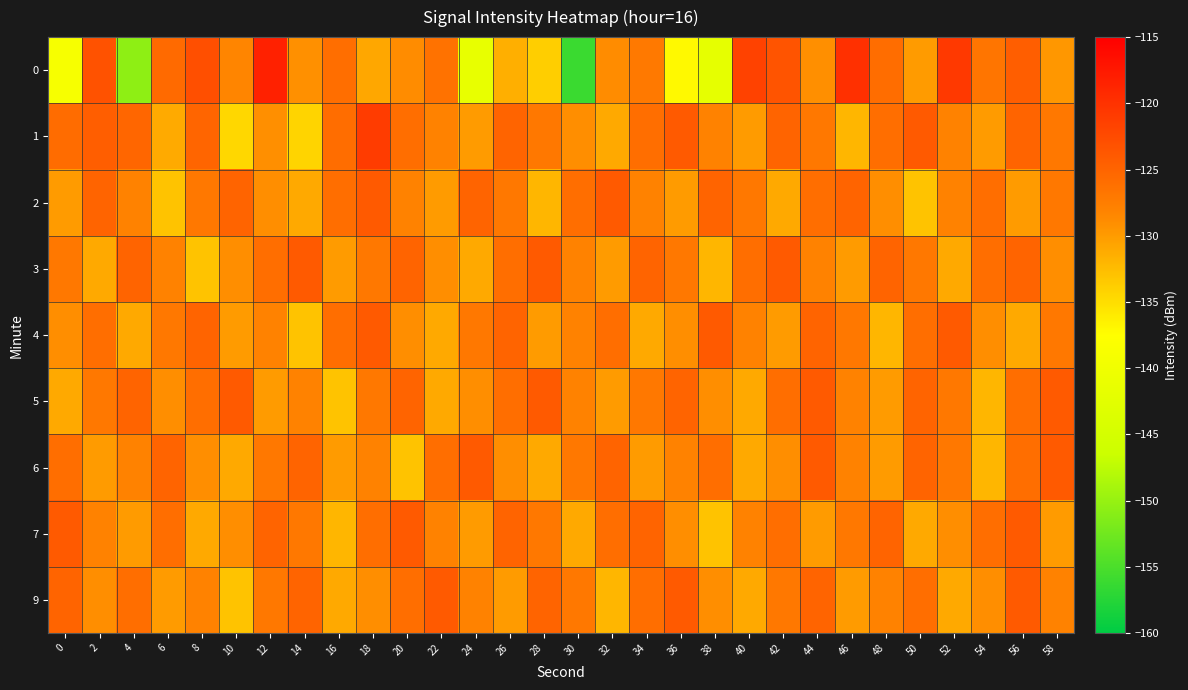

Reading left to right, what are all the values shown in this chart?

0: 0=-138.8	2=-123.2	4=-150.6	6=-125.6	8=-123.0	10=-128.3	12=-118.4	14=-129.2	16=-126.0	18=-130.9	20=-128.8	22=-126.4	24=-141.4	26=-131.5	28=-133.9	30=-156.1	32=-128.9	34=-127.1	36=-137.1	38=-141.8	40=-121.6	42=-123.4	44=-129.1	46=-119.9	48=-125.8	50=-130.0	52=-120.8	54=-126.7	56=-124.4	58=-129.7
1: 0=-125.8	2=-124.3	4=-125.2	6=-131.1	8=-125.1	10=-134.5	12=-129.1	14=-134.3	16=-125.9	18=-121.1	20=-126.0	22=-128.0	24=-130.0	26=-125.0	28=-127.0	30=-129.0	32=-131.0	34=-126.0	36=-124.0	38=-128.0	40=-130.0	42=-125.0	44=-127.0	46=-132.0	48=-126.0	50=-124.0	52=-128.0	54=-130.0	56=-125.0	58=-127.0
2: 0=-130.0	2=-125.0	4=-128.0	6=-133.0	8=-127.0	10=-125.0	12=-129.0	14=-131.0	16=-126.0	18=-124.0	20=-128.0	22=-130.0	24=-125.0	26=-127.0	28=-132.0	30=-126.0	32=-124.0	34=-128.0	36=-130.0	38=-125.0	40=-127.0	42=-131.0	44=-126.0	46=-125.0	48=-129.0	50=-133.0	52=-128.0	54=-126.0	56=-130.0	58=-127.0
3: 0=-127.0	2=-131.0	4=-125.0	6=-128.0	8=-133.0	10=-129.0	12=-126.0	14=-124.0	16=-130.0	18=-127.0	20=-125.0	22=-129.0	24=-131.0	26=-126.0	28=-124.0	30=-128.0	32=-130.0	34=-125.0	36=-127.0	38=-132.0	40=-126.0	42=-124.0	44=-128.0	46=-130.0	48=-125.0	50=-127.0	52=-131.0	54=-126.0	56=-125.0	58=-129.0
4: 0=-129.0	2=-126.0	4=-131.0	6=-127.0	8=-125.0	10=-130.0	12=-128.0	14=-133.0	16=-126.0	18=-124.0	20=-129.0	22=-131.0	24=-127.0	26=-125.0	28=-130.0	30=-128.0	32=-126.0	34=-131.0	36=-129.0	38=-124.0	40=-128.0	42=-130.0	44=-125.0	46=-127.0	48=-132.0	50=-126.0	52=-124.0	54=-129.0	56=-131.0	58=-127.0
5: 0=-131.0	2=-127.0	4=-125.0	6=-129.0	8=-126.0	10=-124.0	12=-130.0	14=-128.0	16=-133.0	18=-127.0	20=-125.0	22=-131.0	24=-129.0	26=-126.0	28=-124.0	30=-128.0	32=-130.0	34=-127.0	36=-125.0	38=-129.0	40=-131.0	42=-126.0	44=-124.0	46=-128.0	48=-130.0	50=-125.0	52=-127.0	54=-132.0	56=-126.0	58=-124.0
6: 0=-126.0	2=-130.0	4=-128.0	6=-125.0	8=-129.0	10=-131.0	12=-127.0	14=-125.0	16=-130.0	18=-128.0	20=-133.0	22=-126.0	24=-124.0	26=-129.0	28=-131.0	30=-127.0	32=-125.0	34=-130.0	36=-128.0	38=-126.0	40=-131.0	42=-129.0	44=-124.0	46=-128.0	48=-130.0	50=-125.0	52=-127.0	54=-132.0	56=-126.0	58=-124.0
7: 0=-124.0	2=-128.0	4=-130.0	6=-126.0	8=-131.0	10=-129.0	12=-125.0	14=-127.0	16=-132.0	18=-126.0	20=-124.0	22=-128.0	24=-130.0	26=-125.0	28=-127.0	30=-131.0	32=-126.0	34=-125.0	36=-129.0	38=-133.0	40=-128.0	42=-126.0	44=-130.0	46=-127.0	48=-125.0	50=-131.0	52=-129.0	54=-126.0	56=-124.0	58=-130.0
9: 0=-125.0	2=-129.0	4=-126.0	6=-130.0	8=-128.0	10=-133.0	12=-127.0	14=-125.0	16=-131.0	18=-129.0	20=-126.0	22=-124.0	24=-128.0	26=-130.0	28=-125.0	30=-127.0	32=-132.0	34=-126.0	36=-124.0	38=-129.0	40=-131.0	42=-127.0	44=-125.0	46=-130.0	48=-128.0	50=-126.0	52=-131.0	54=-129.0	56=-124.0	58=-128.0